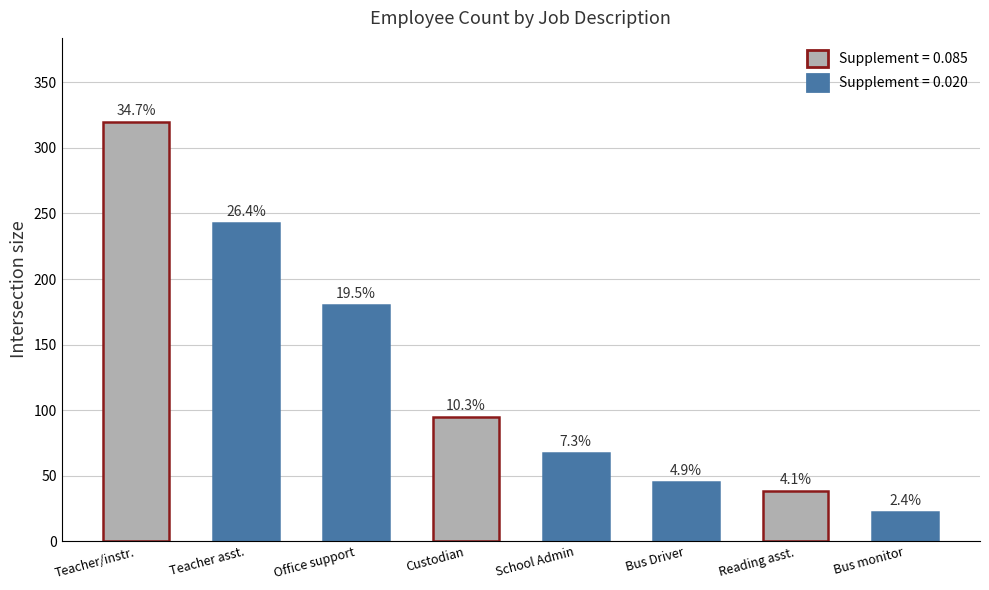

How many bars are there in total?

8